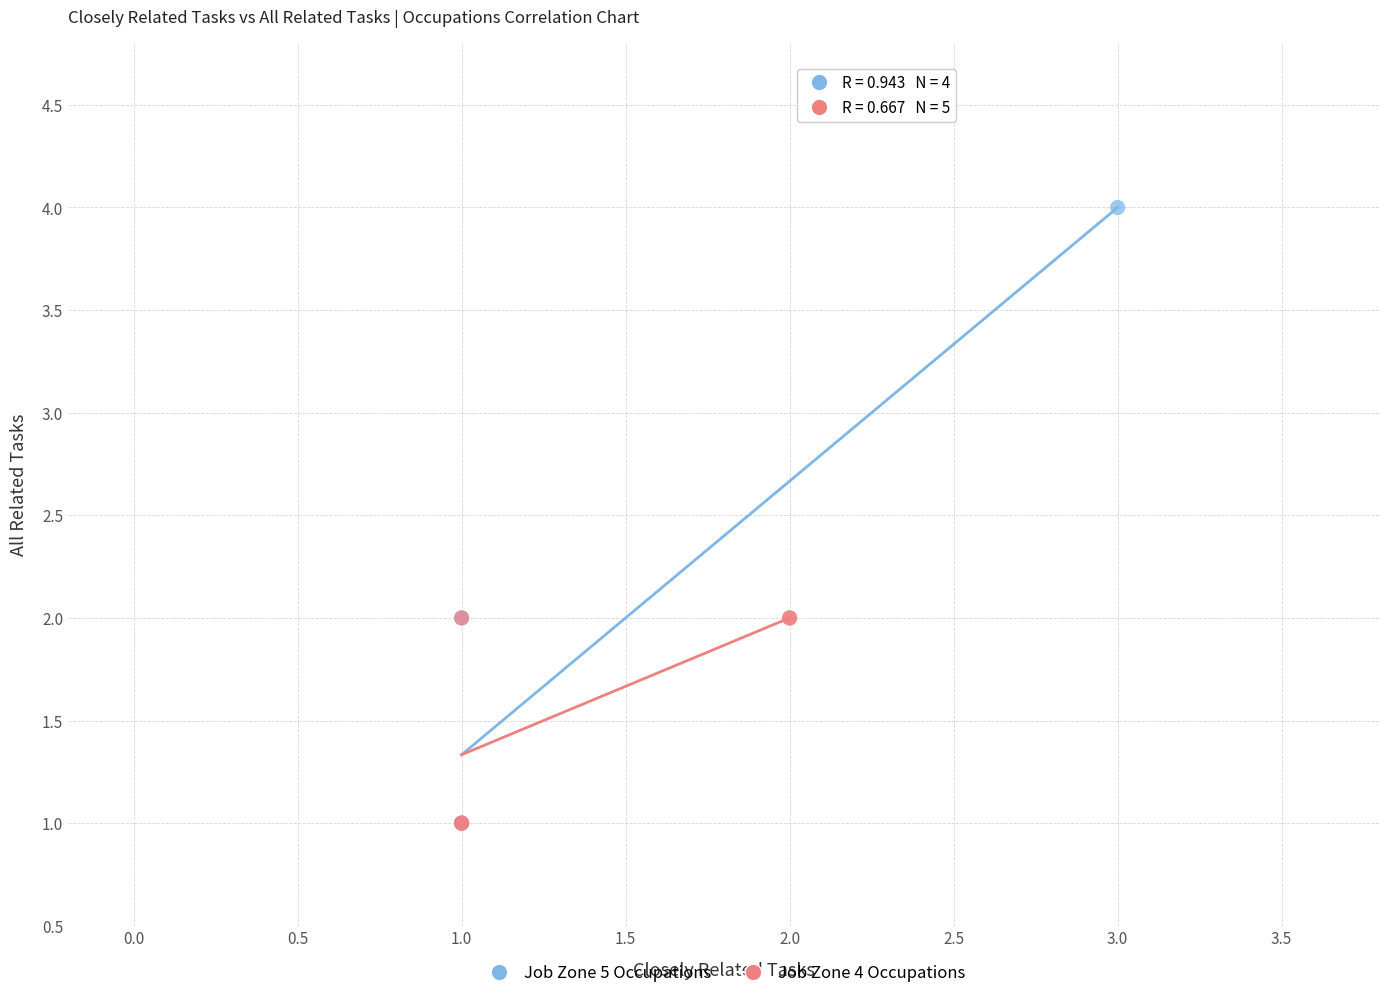

What are all the series names shown in the legend?

Job Zone 5 Occupations, Job Zone 4 Occupations